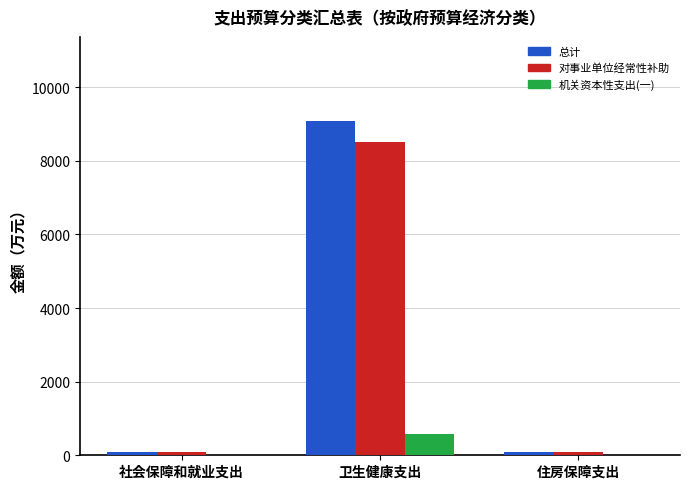

Is it true that 机关资本性支出(一) equals 0.0 at 社会保障和就业支出?

True